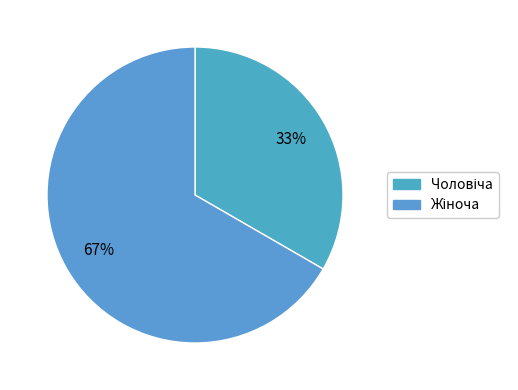

Is there any slice that represents more than half of the pie?

Yes